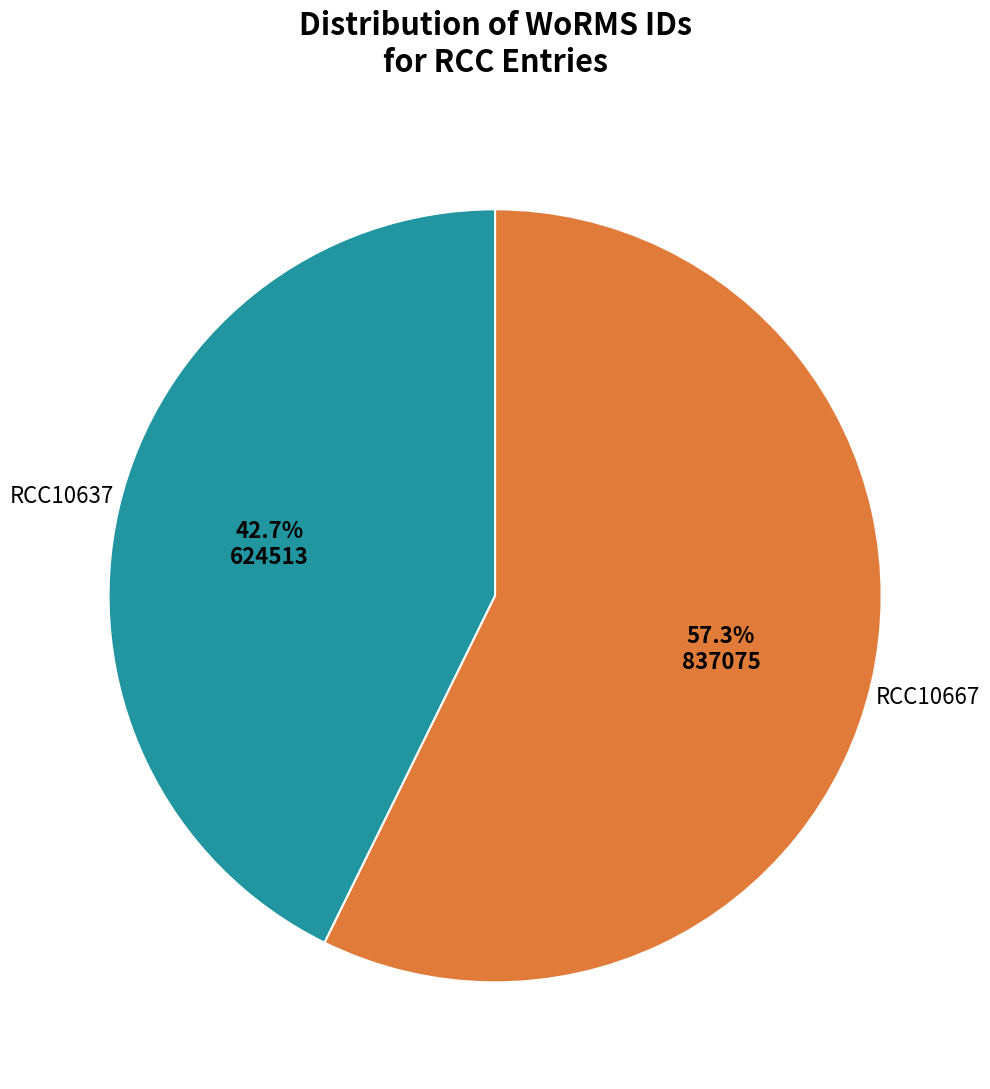

Does any single category account for the majority?

Yes